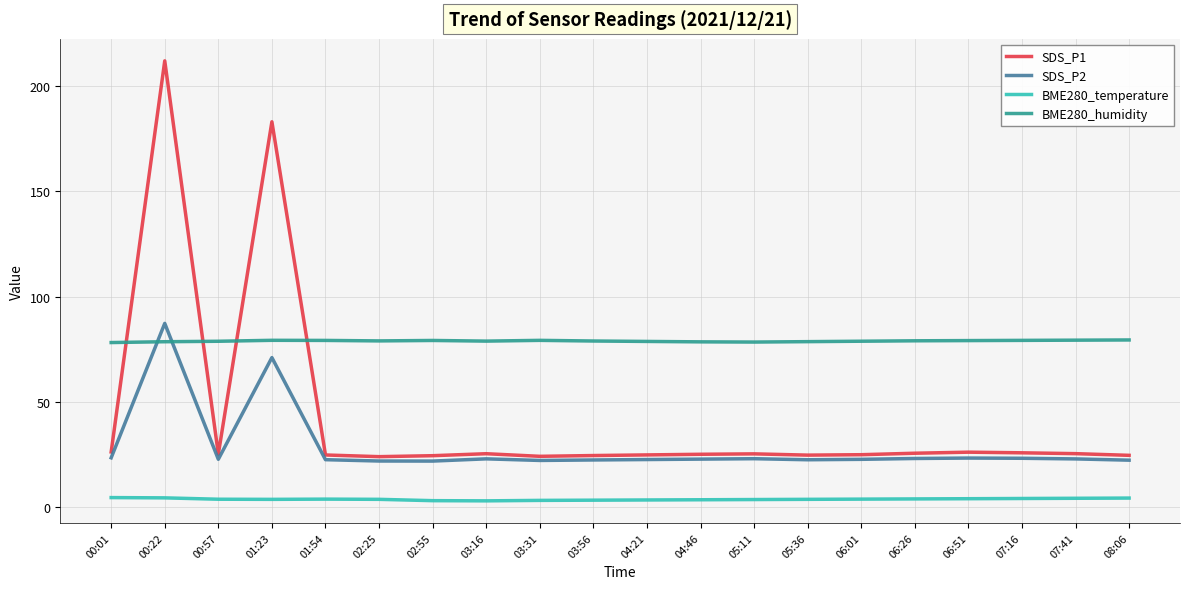

What is the difference between the maximum and minimum values in the BME280_humidity series?

1.2